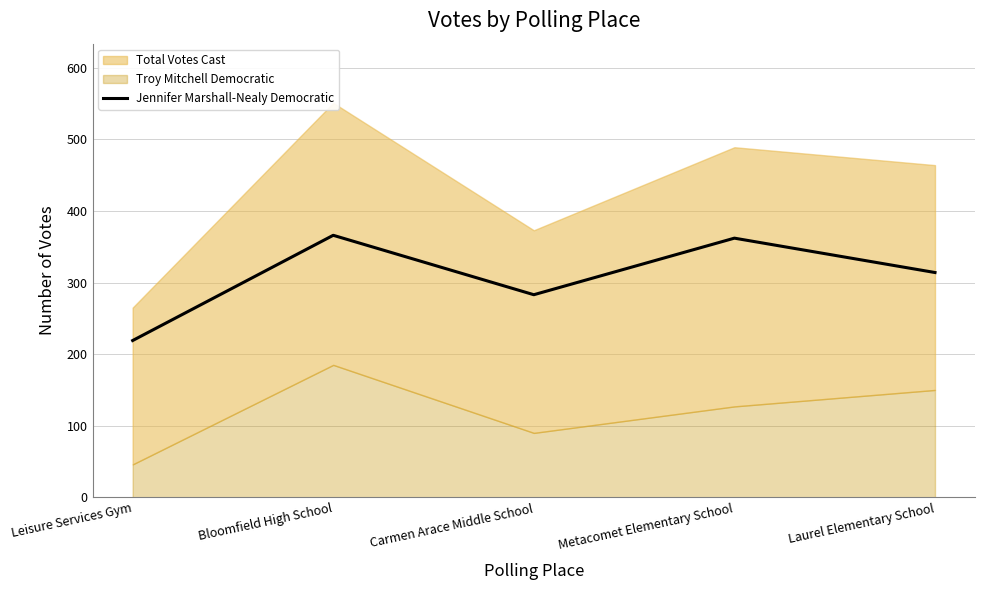

What is the label of the 1st point from the left?

Leisure Services Gym